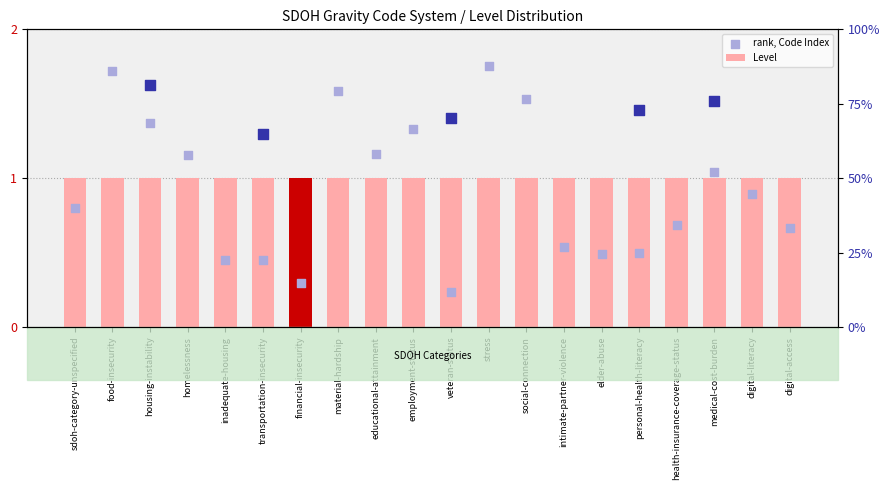

Is the value of rank, Code Index at housing-instability greater than the value of Level at personal-health-literacy?

Yes